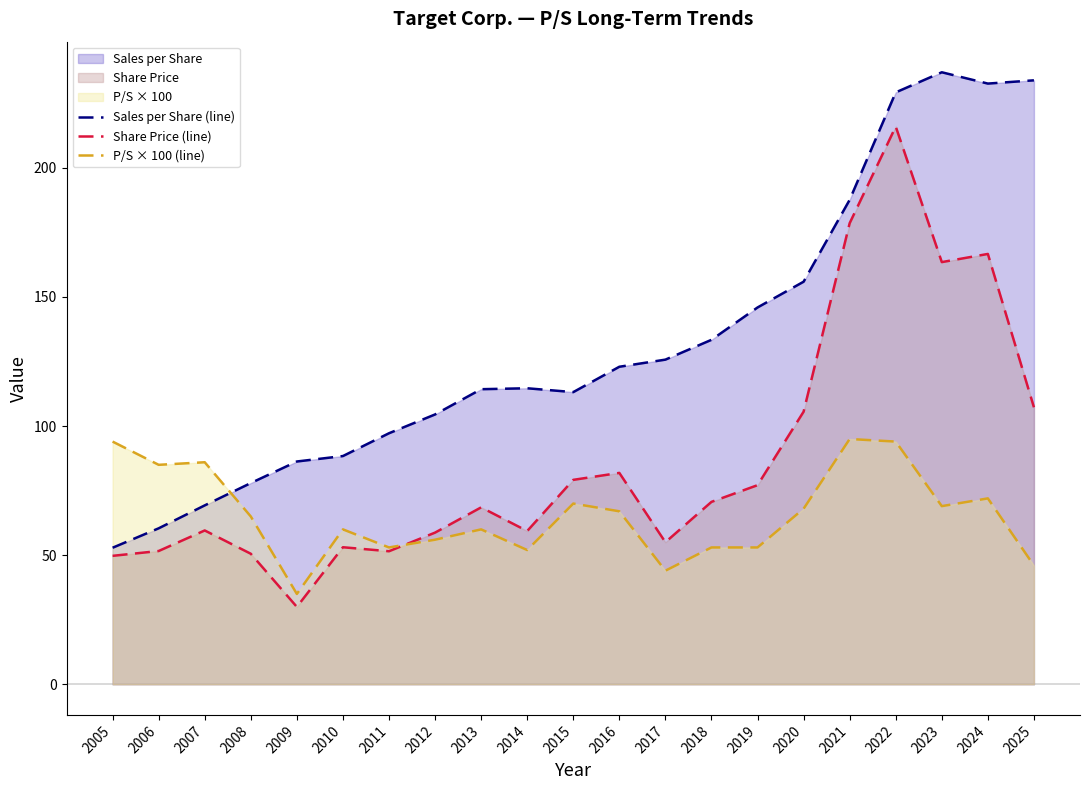

Between 2015 and 2010, which is larger?

2015